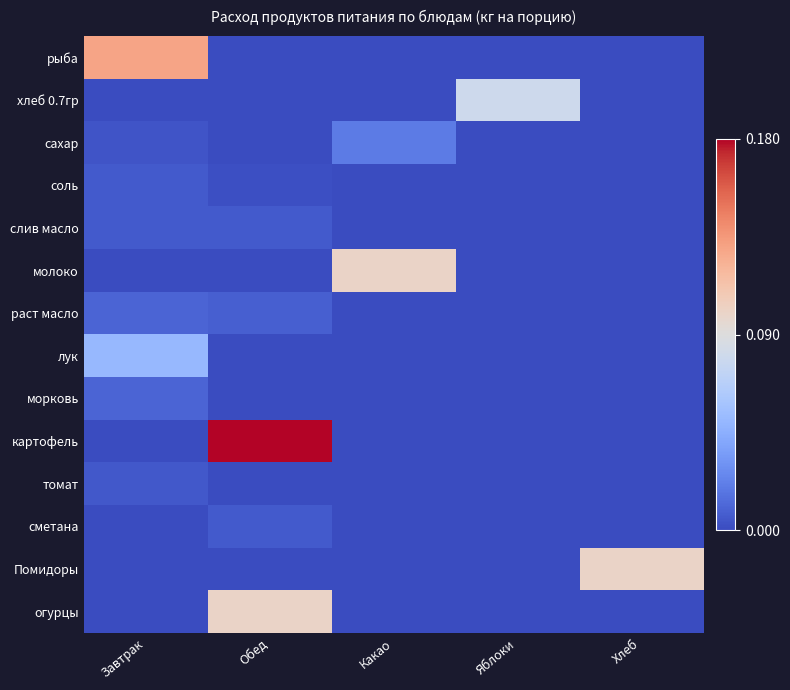

Reading left to right, extract all data points from this chart.

рыба: Завтрак=0.1	Обед=0.0	Какао=0.0	Яблоки=0.0	Хлеб=0.0
хлеб 0.7гр: Завтрак=0.0	Обед=0.0	Какао=0.0	Яблоки=0.1	Хлеб=0.0
сахар: Завтрак=0.0	Обед=0.0	Какао=0.0	Яблоки=0.0	Хлеб=0.0
соль: Завтрак=0.0	Обед=0.0	Какао=0.0	Яблоки=0.0	Хлеб=0.0
слив масло: Завтрак=0.0	Обед=0.0	Какао=0.0	Яблоки=0.0	Хлеб=0.0
молоко: Завтрак=0.0	Обед=0.0	Какао=0.1	Яблоки=0.0	Хлеб=0.0
раст масло: Завтрак=0.0	Обед=0.0	Какао=0.0	Яблоки=0.0	Хлеб=0.0
лук: Завтрак=0.1	Обед=0.0	Какао=0.0	Яблоки=0.0	Хлеб=0.0
морковь: Завтрак=0.0	Обед=0.0	Какао=0.0	Яблоки=0.0	Хлеб=0.0
картофель: Завтрак=0.0	Обед=0.2	Какао=0.0	Яблоки=0.0	Хлеб=0.0
томат: Завтрак=0.0	Обед=0.0	Какао=0.0	Яблоки=0.0	Хлеб=0.0
сметана: Завтрак=0.0	Обед=0.0	Какао=0.0	Яблоки=0.0	Хлеб=0.0
Помидоры: Завтрак=0.0	Обед=0.0	Какао=0.0	Яблоки=0.0	Хлеб=0.1
огурцы: Завтрак=0.0	Обед=0.1	Какао=0.0	Яблоки=0.0	Хлеб=0.0